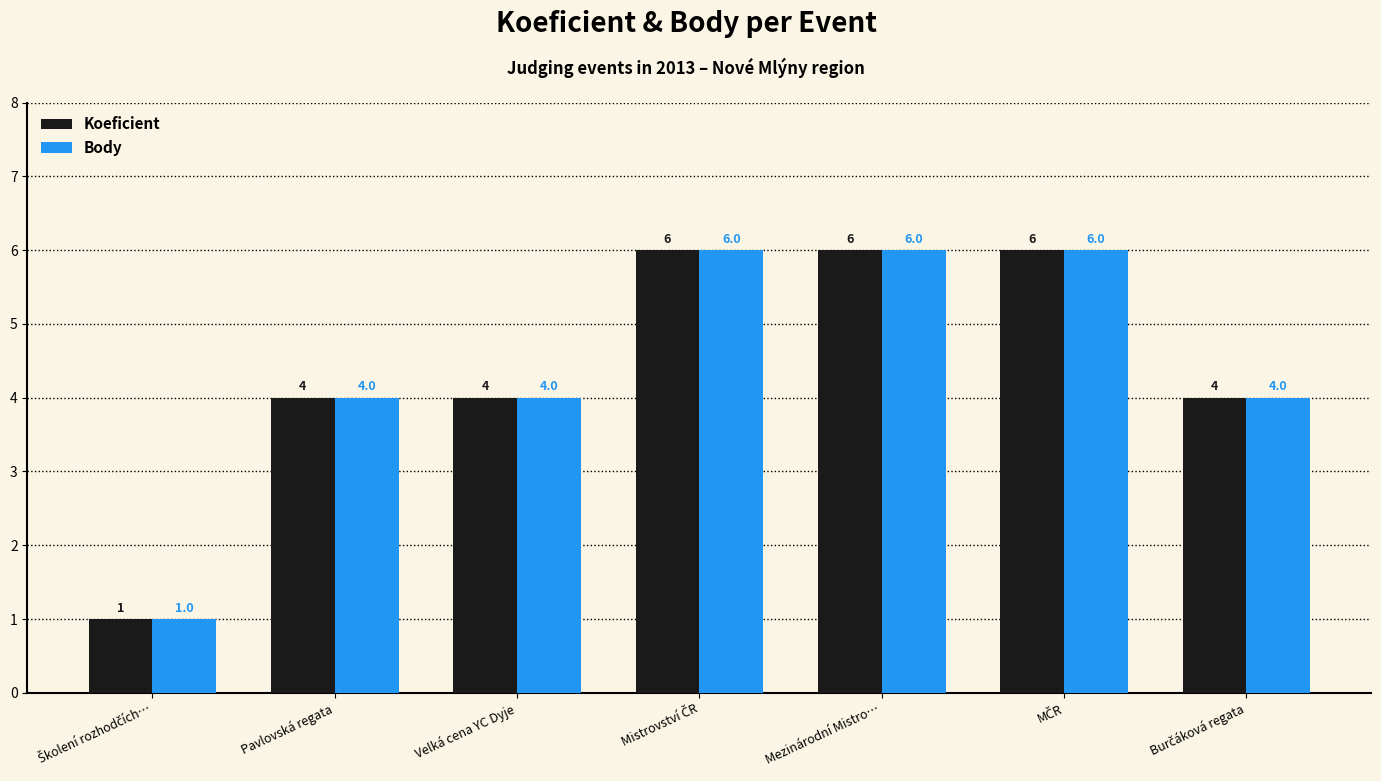

Is it true that Body equals 7 at Pavlovská regata?

False